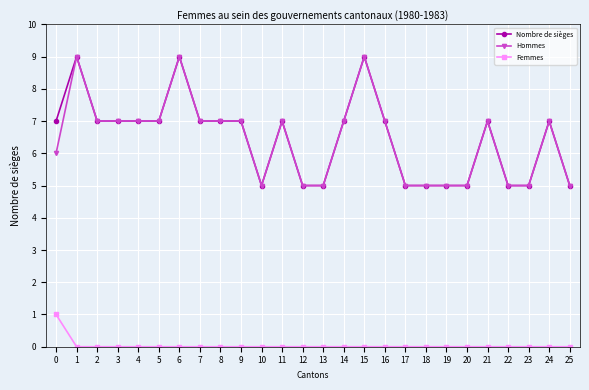

At how many categories does at least one series exceed 3?

26